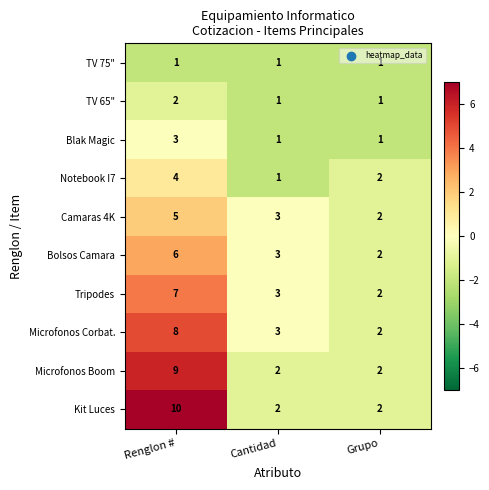

At which category is the sum across all series the highest?

Renglon #